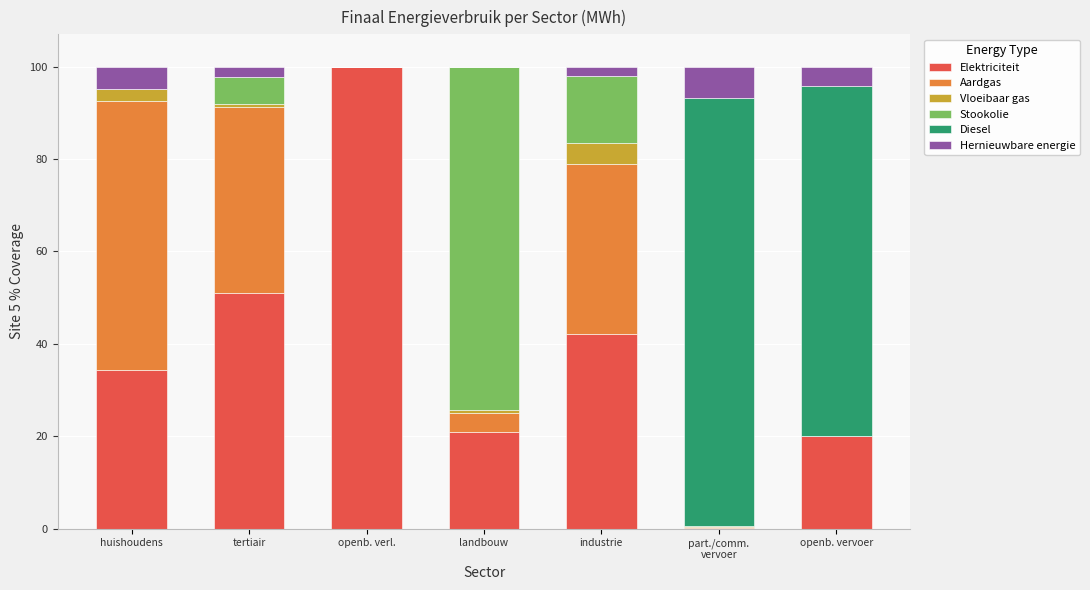

How many data points in Elektriciteit are above 34?

4